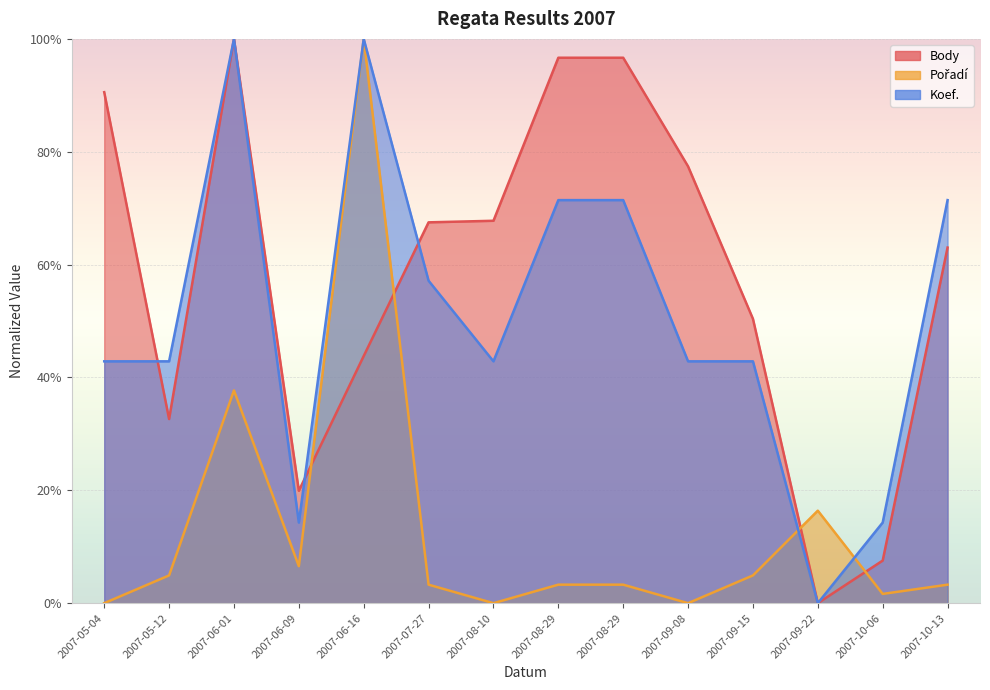

How many times do Body and Koef. cross each other?

3